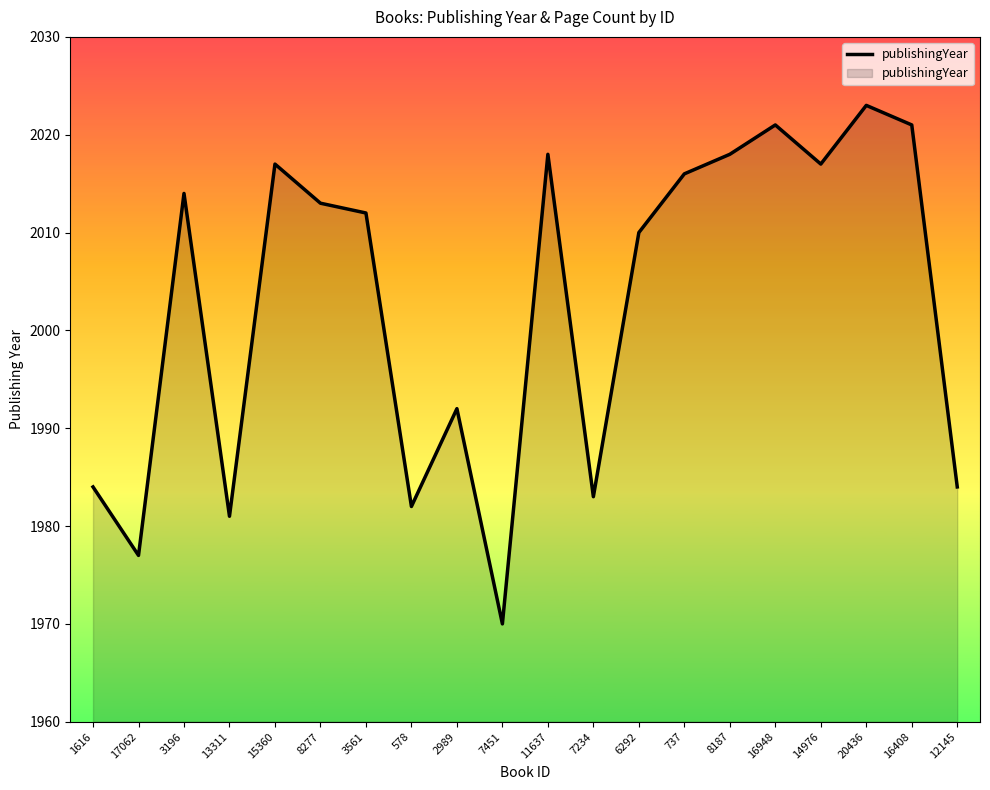

What position from the left is 16948?

16